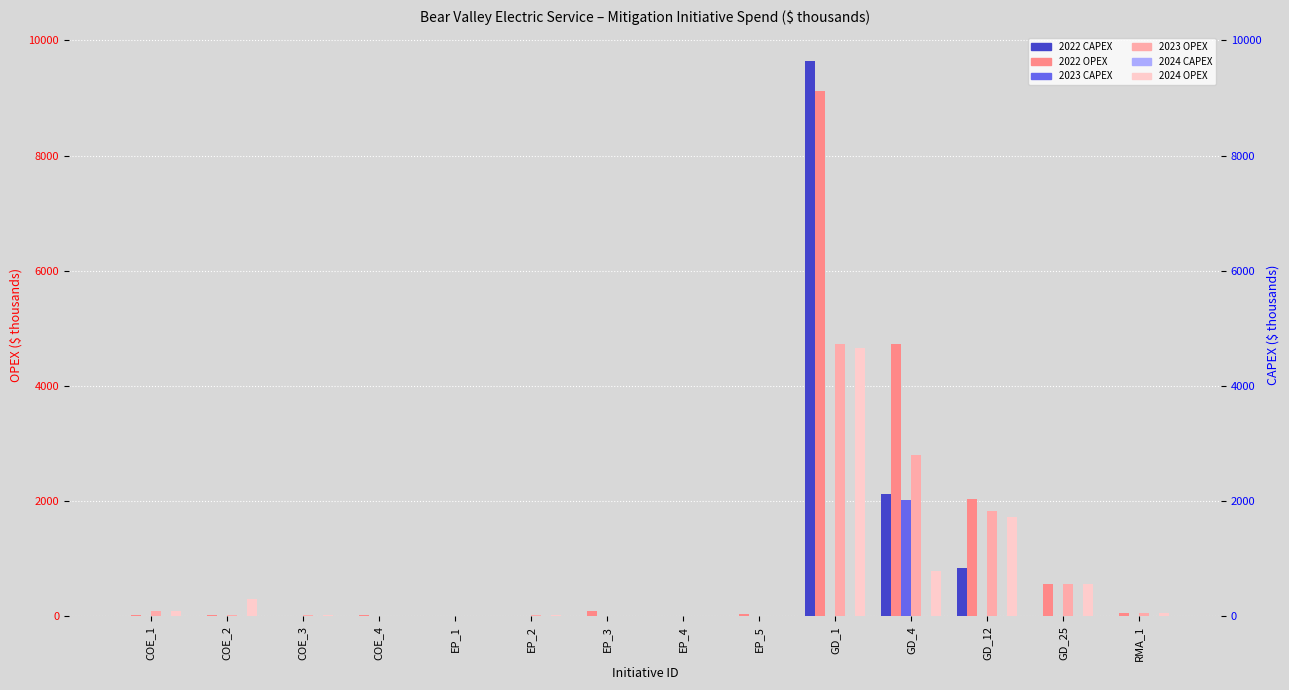

At how many categories does at least one series exceed 1010?

3